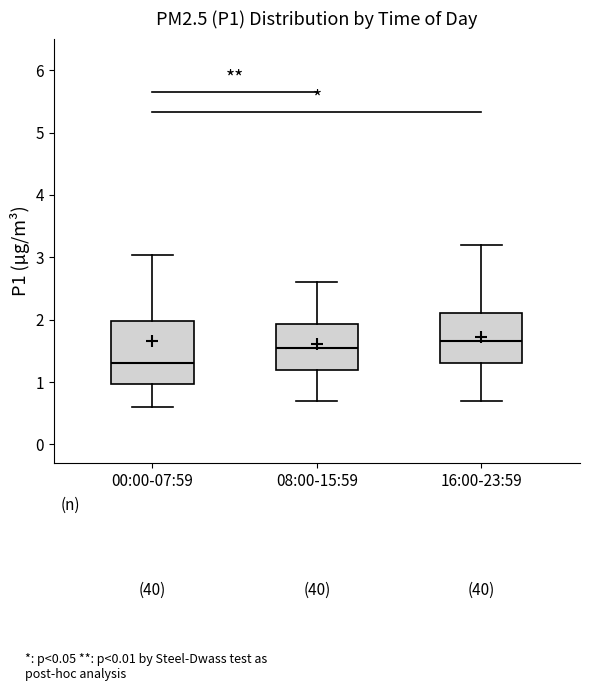

Where is the upper edge of the box for 16:00-23:59 on the y-axis? The values are not printed on the chart, so give them approximately, as read against the axis.

2.1